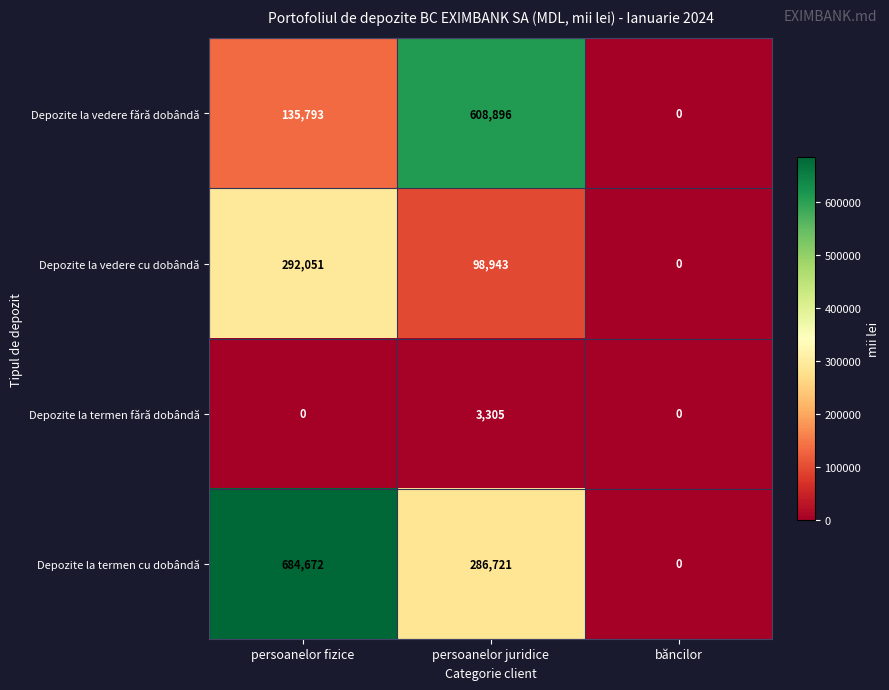

List the series in order of their overall mean, highest first.

Depozite la termen cu dobândă, Depozite la vedere fără dobândă, Depozite la vedere cu dobândă, Depozite la termen fără dobândă